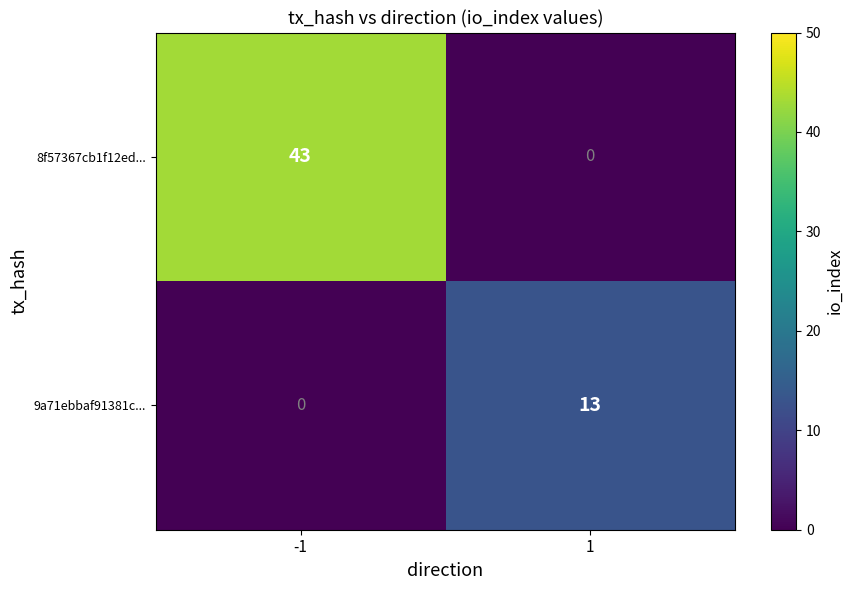

What is the sum of all 8f57367cb1f12ed... values?

43